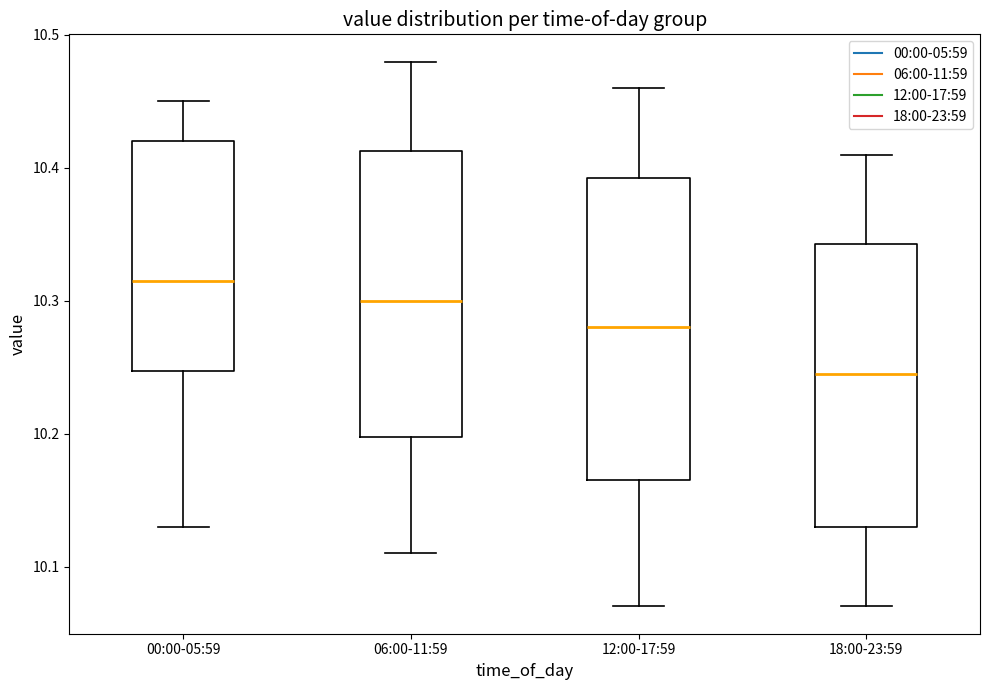

Which box is the tallest, from its lower edge to its upper edge?

12:00-17:59